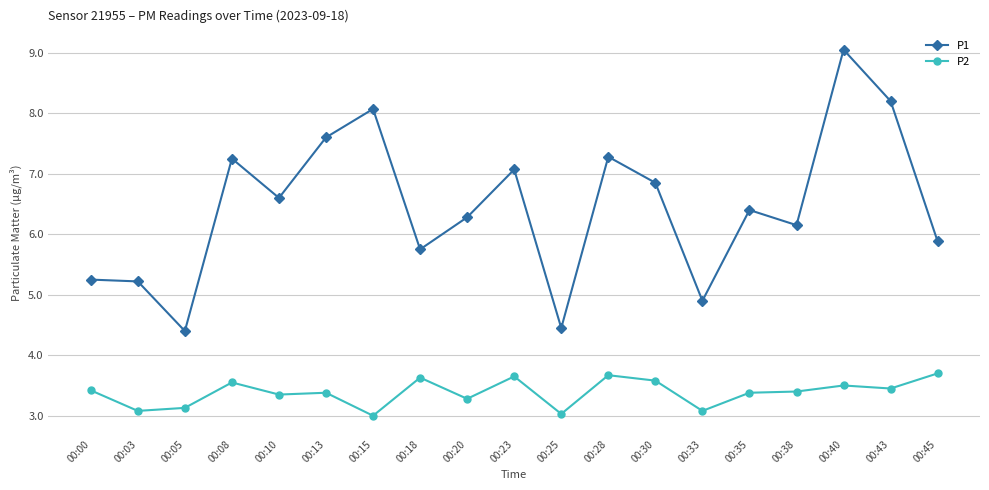

What are all the series names shown in the legend?

P1, P2